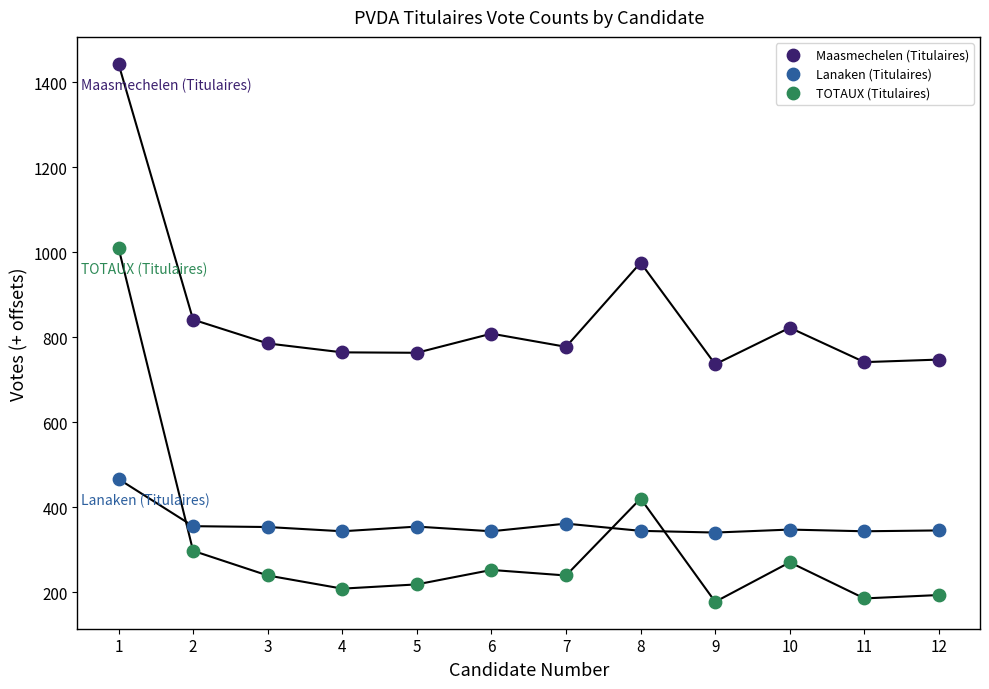

What are all the series names shown in the legend?

Maasmechelen (Titulaires), Lanaken (Titulaires), TOTAUX (Titulaires)